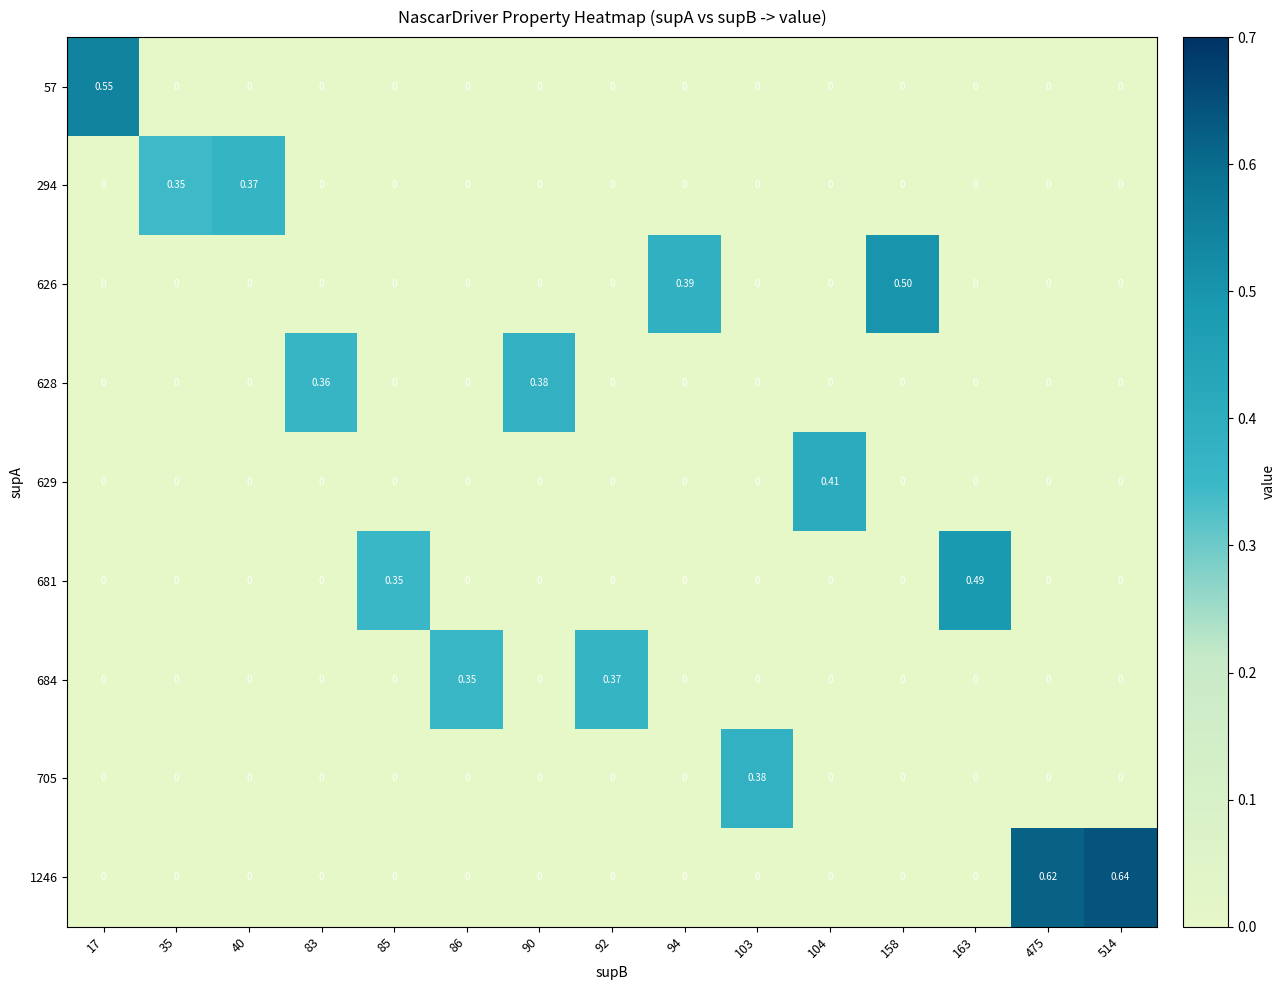

Is the value of 294 at 104 greater than the value of 626 at 158?

No